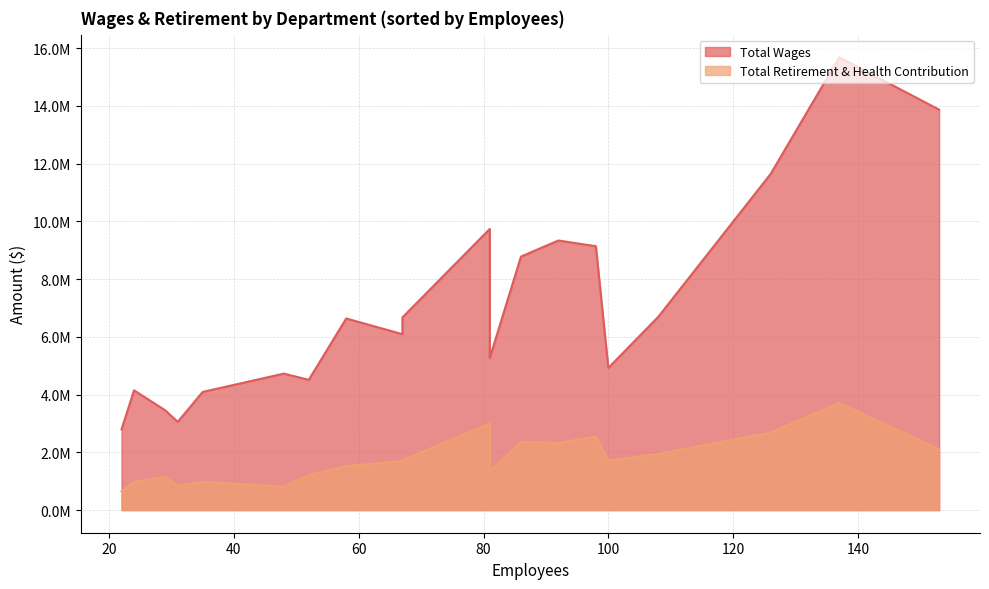

What is the sum of all Total Retirement & Health Contribution values?

35290817